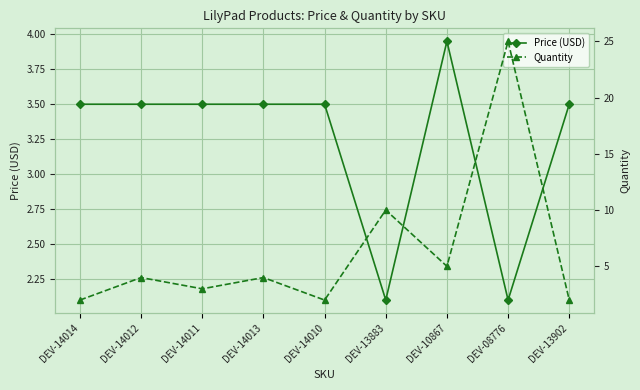

True or false: Quantity has more than 0 interior local peaks.

True